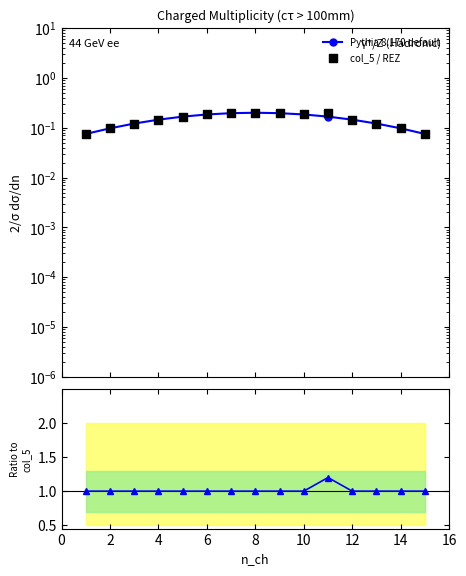

At which category is the sum across all series the highest?

10